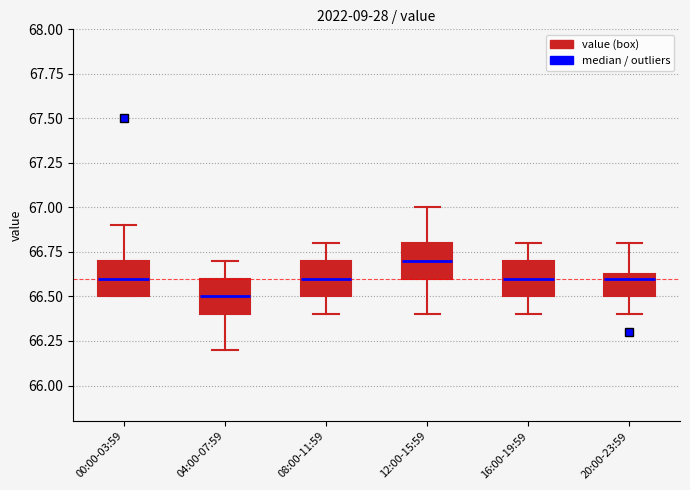

Where is the upper edge of the box for 08:00-11:59 on the y-axis? The values are not printed on the chart, so give them approximately, as read against the axis.

66.70